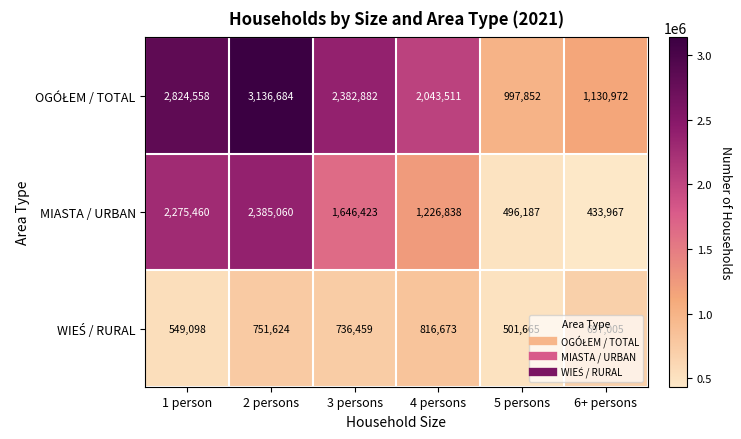

At which category is the sum across all series the highest?

2 persons